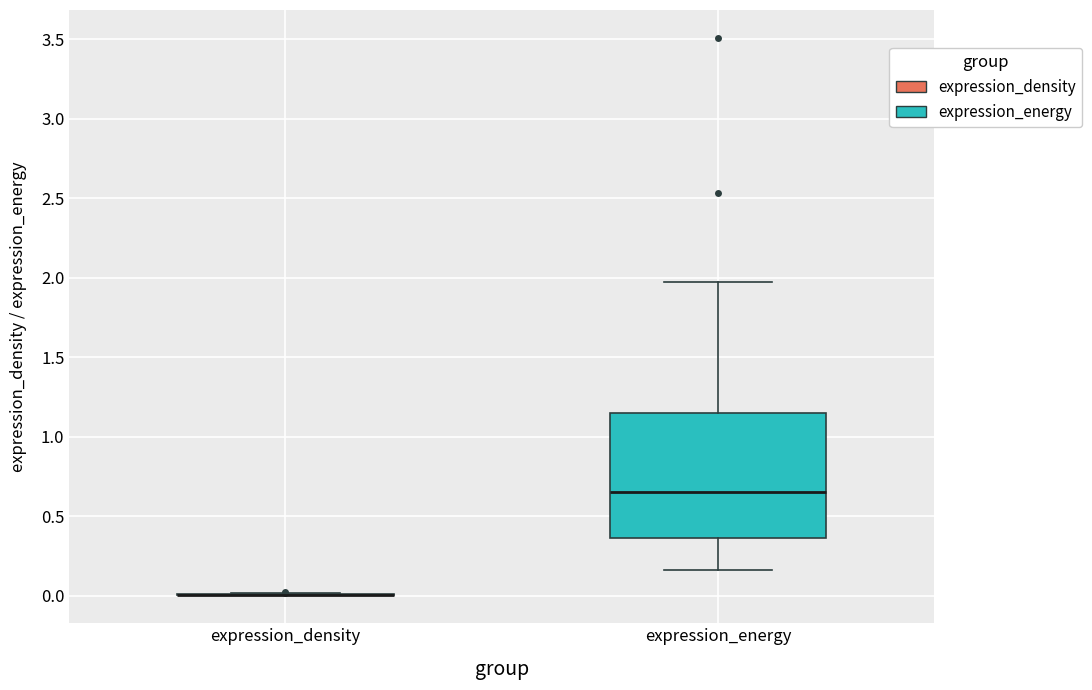

Reading left to right, transcribe this box plot: for each box, give where its median line is, the range the box spans, and where its two whiskers end, as read against the y-axis. The values are not printed on the chart, so give them approximately, as read against the axis.

expression_density: box collapsed to a line at 0.00, whiskers 0.00 to 0.00
expression_energy: median 0.65, box 0.35 to 1.15, whiskers 0.15 to 1.95